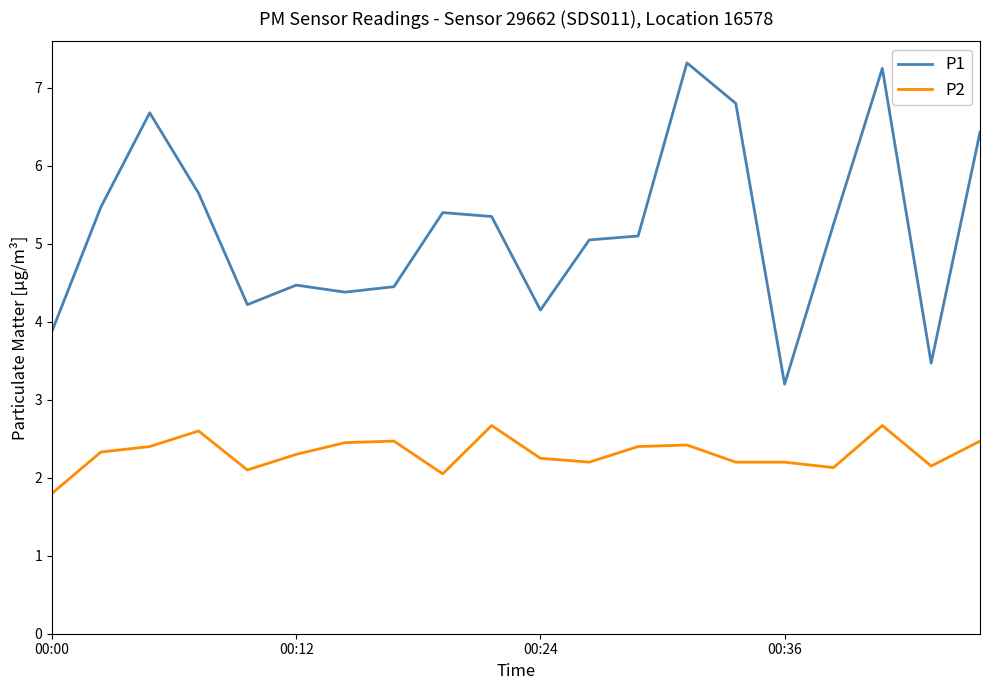

Which series has the largest range (max minus min)?

P1